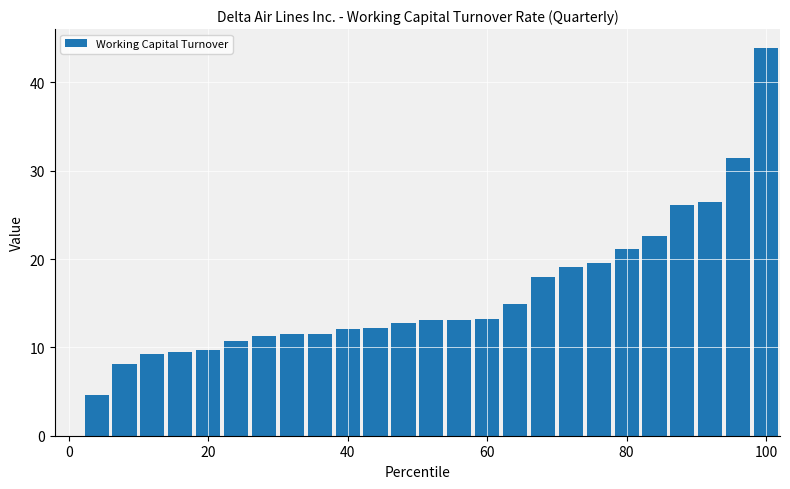

What is the sum of all values?

405.8